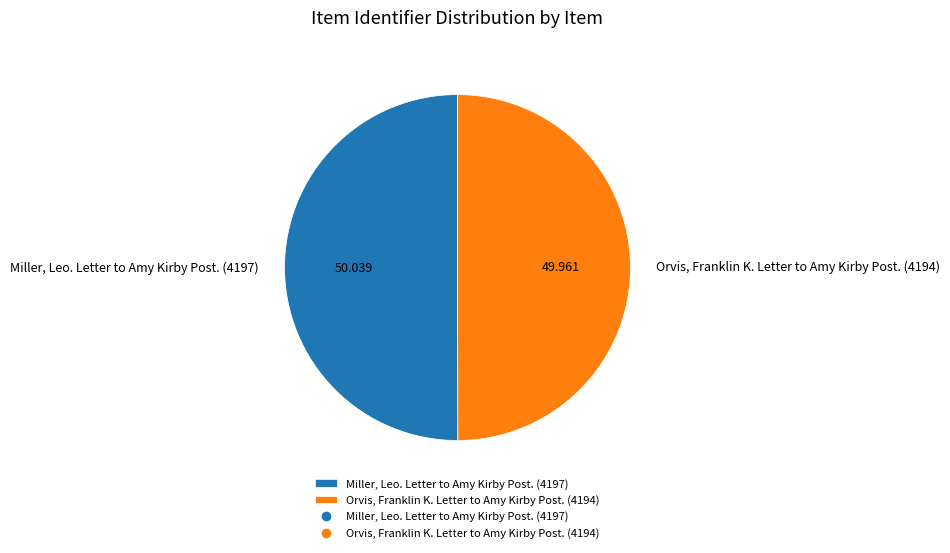

Do Miller, Leo. Letter to Amy Kirby Post. (4197) and Orvis, Franklin K. Letter to Amy Kirby Post. (4194) together represent more than half of the pie?

Yes